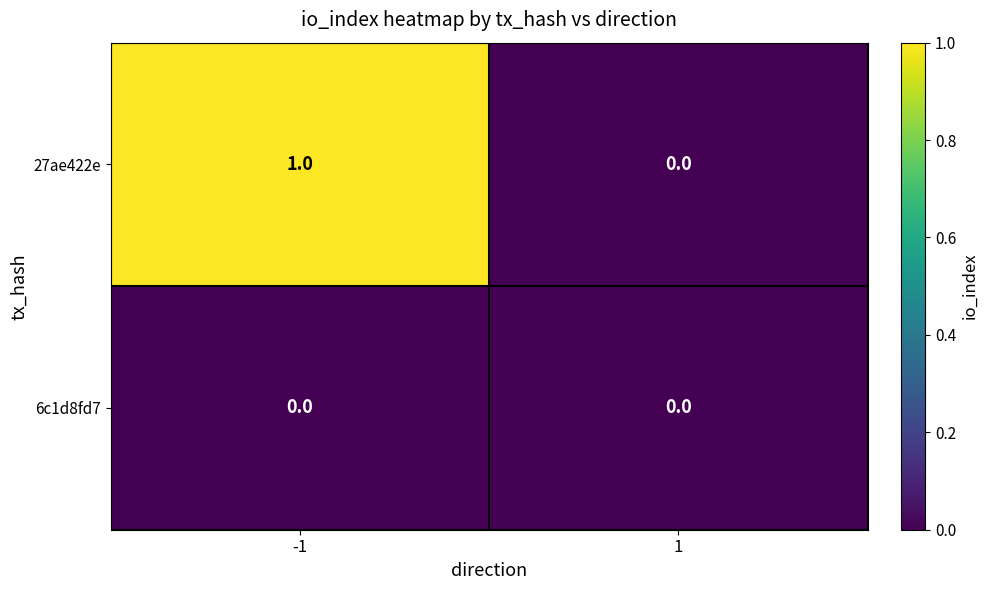

The 6c1d8fd7 series shows 0 at -1. True or false?

True